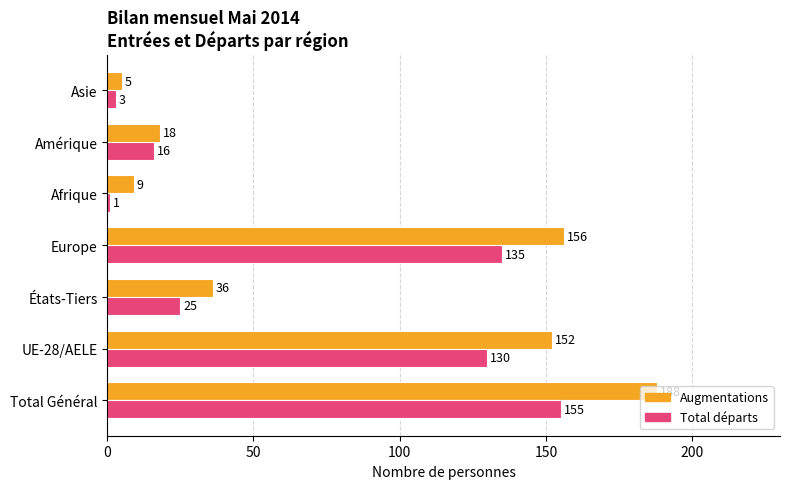

At how many categories does at least one series exceed 83?

3